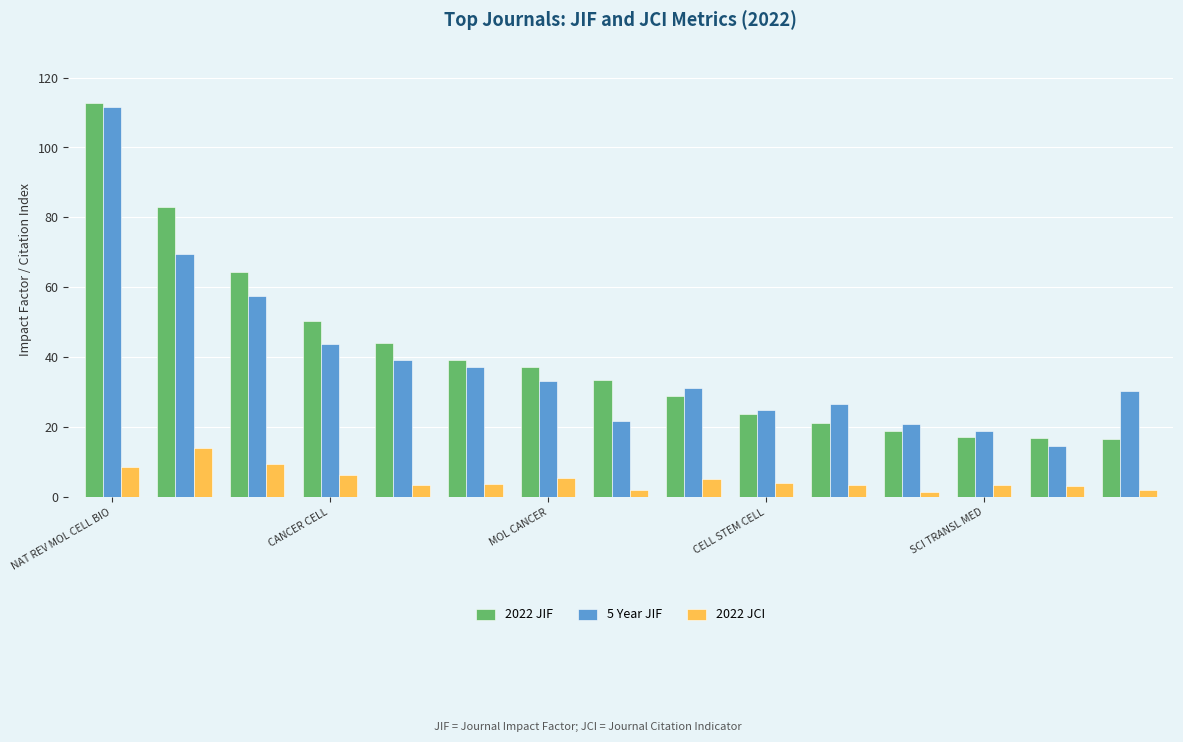

What is the difference between the maximum and minimum values in the 5 Year JIF series?

97.2